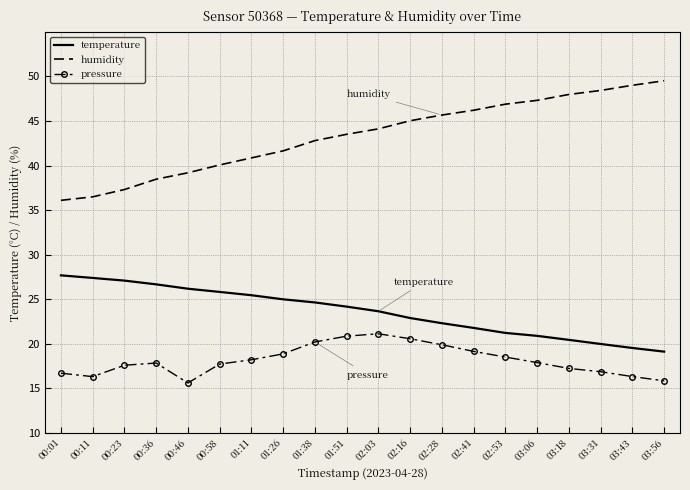

True or false: temperature and pressure intersect in this chart.

False